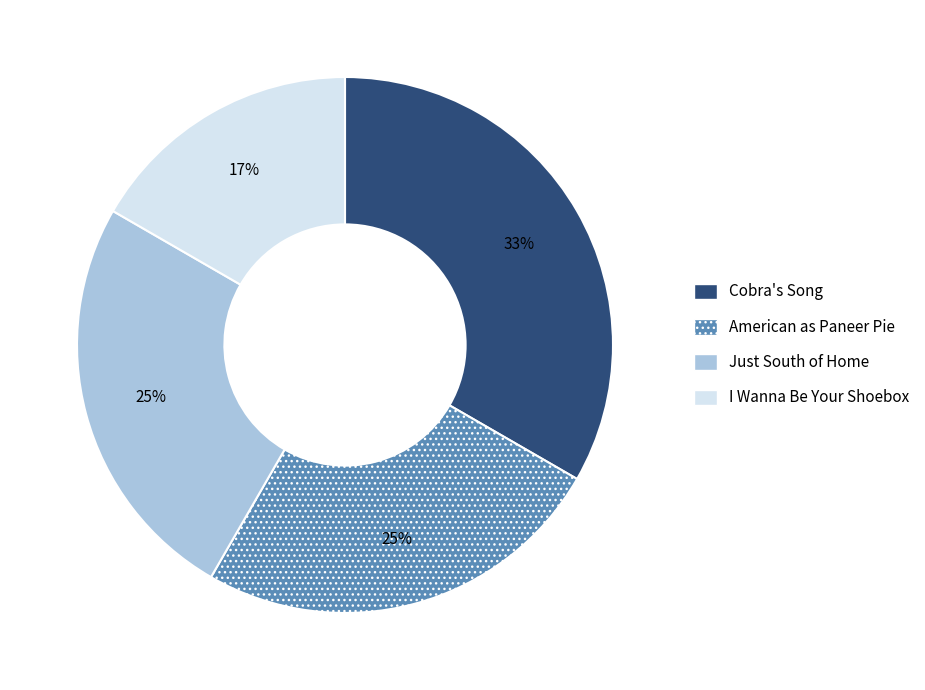

Count the number of slices in the pie.

4